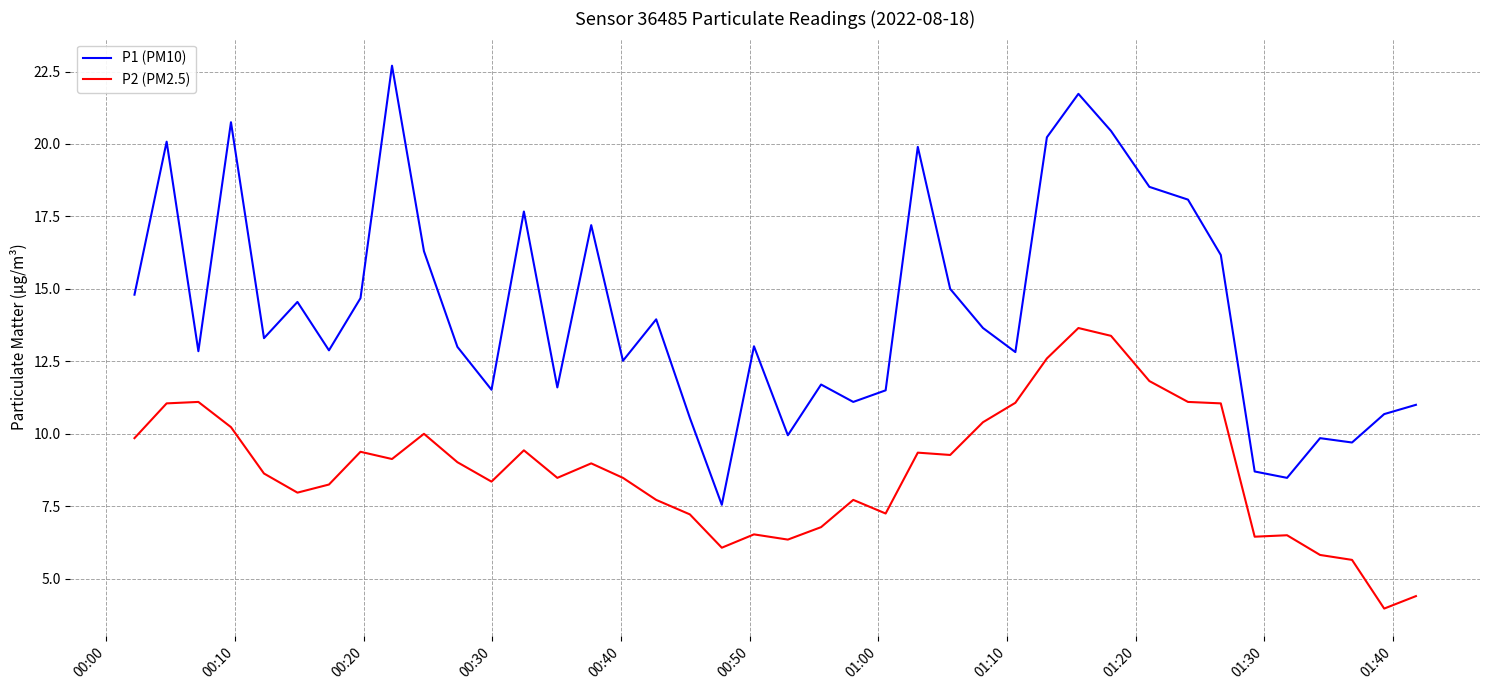

True or false: P1 (PM10) and P2 (PM2.5) intersect in this chart.

False